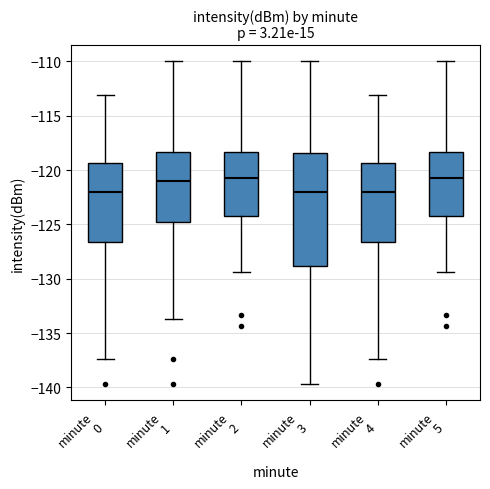

Where is the lower edge of the box for minute 1 on the y-axis? The values are not printed on the chart, so give them approximately, as read against the axis.

-125.0